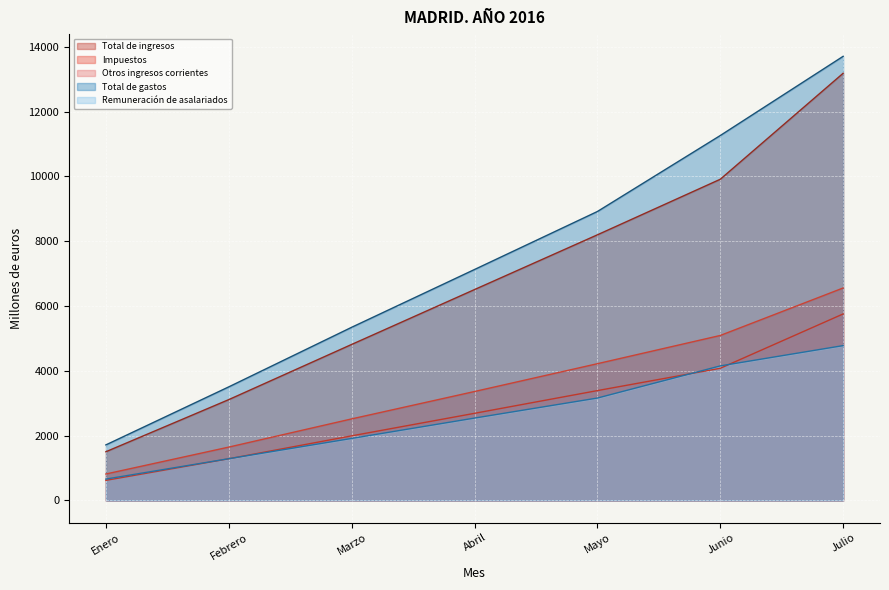

Reading left to right, extract all data points from this chart.

Total de ingresos: 1504	3112	4814	6507	8196	9910	13180
Impuestos: 817	1647	2517	3362	4220	5091	6556
Otros ingresos corrientes: 621	1286	1994	2689	3390	4078	5755
Total de gastos: 1715	3505	5343	7126	8915	11259	13703
Remuneración de asalariados: 660	1289	1914	2542	3160	4152	4778